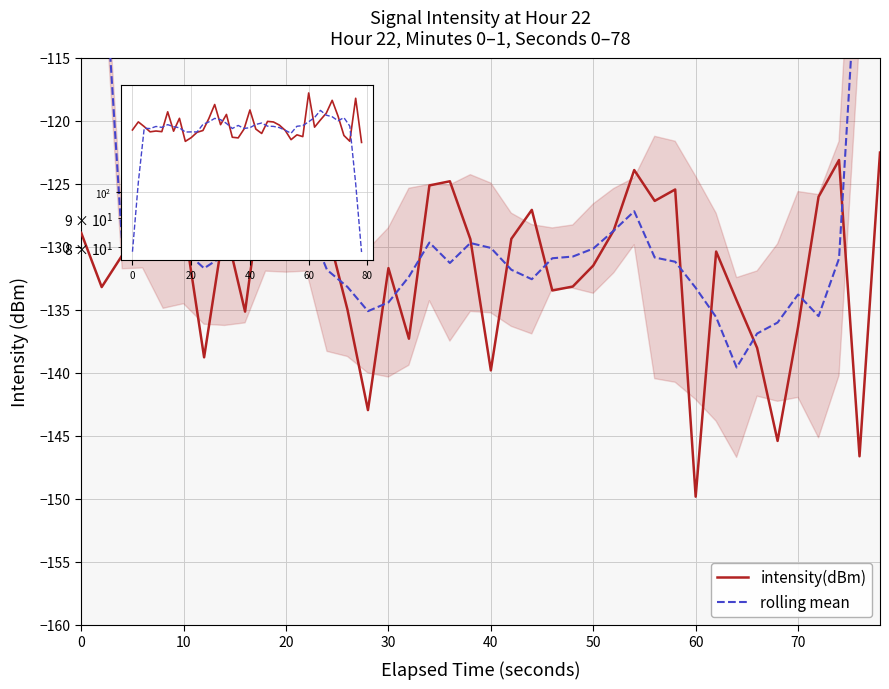

How many data points in rolling mean are above 130?

27